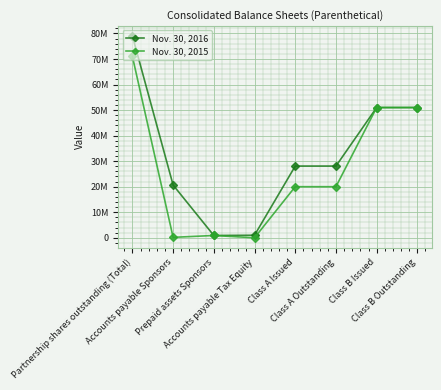

Does the chart have visible grid lines?

Yes